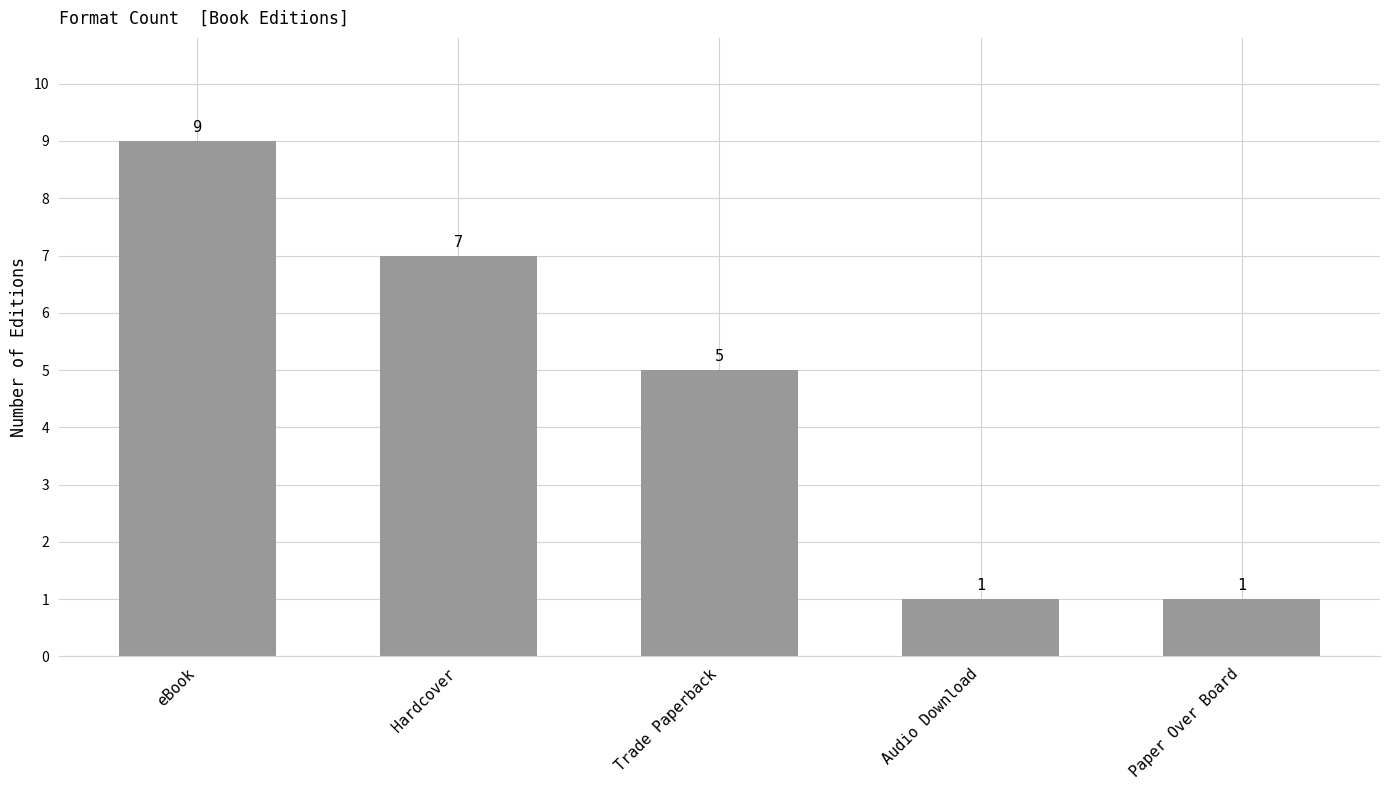

At which category does the chart reach its peak across all series?

eBook